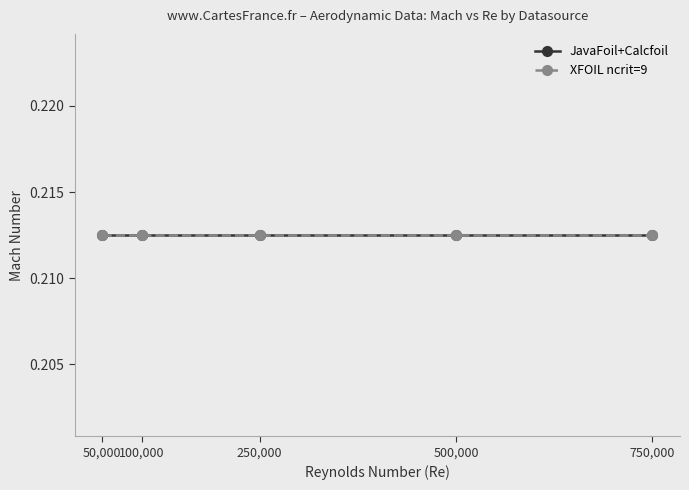

What is the smallest value displayed?

50000